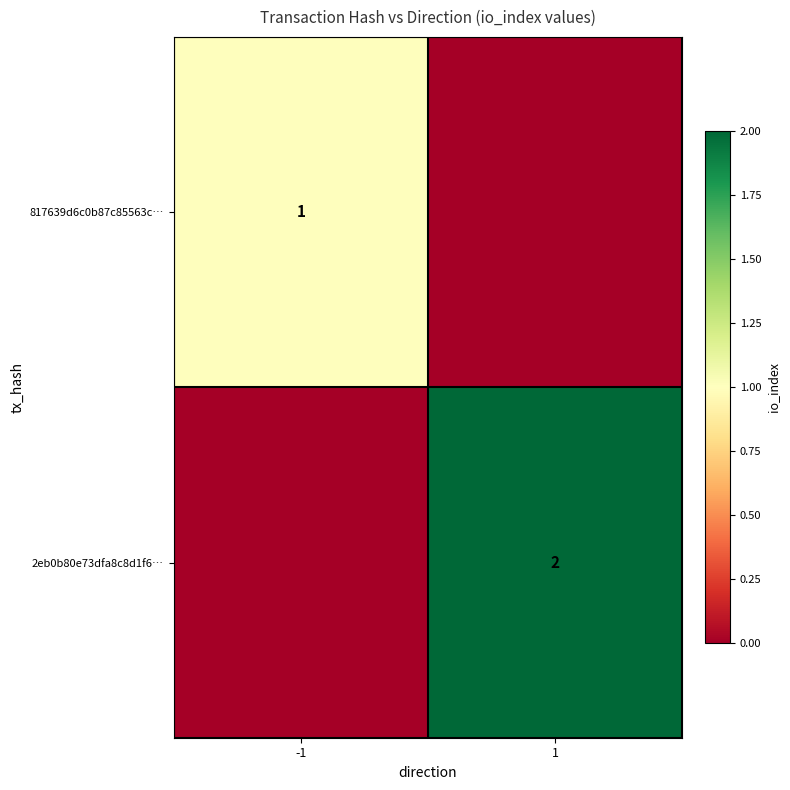

The 2eb0b80e73dfa8c8d1f6… series shows 2 at 1. True or false?

True